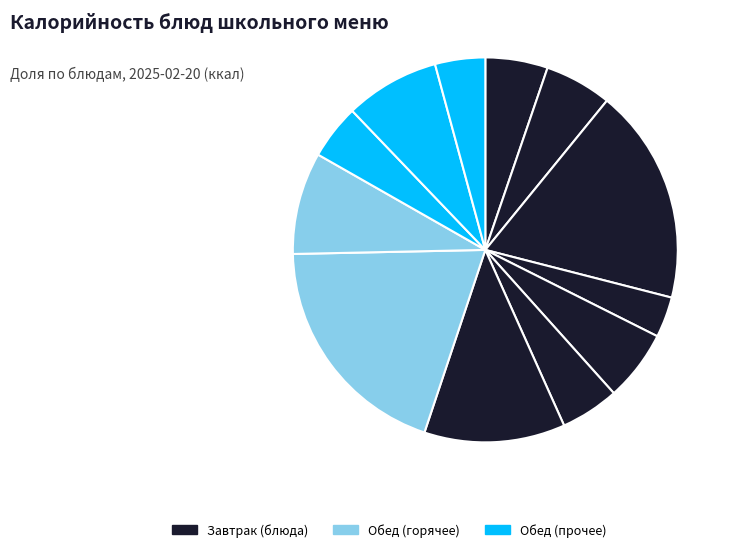

Count the number of slices in the pie.

12